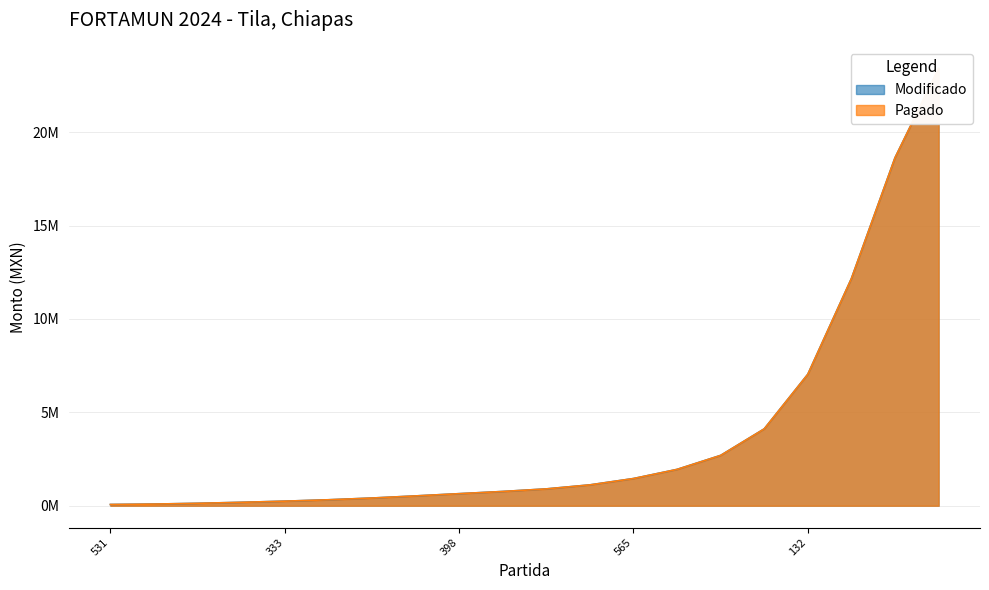

What is the label of the 12th point from the right?

392